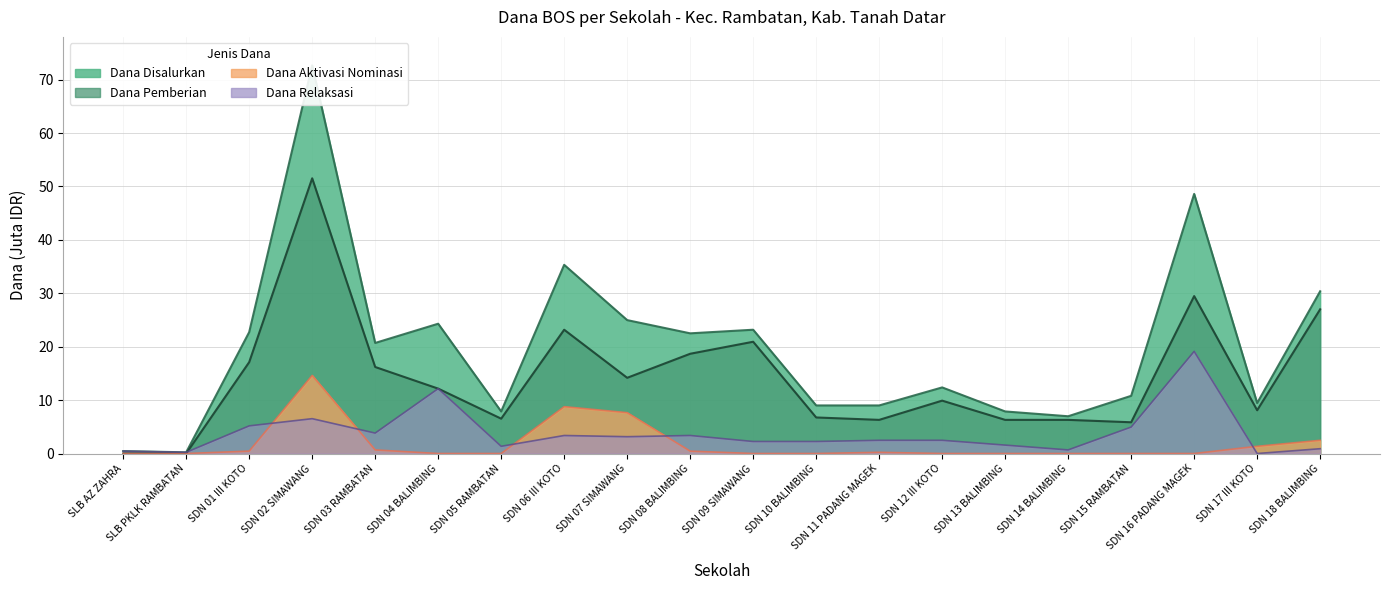

In Dana Relaksasi, how many points are higher than both neighbors (excluding endpoints)?

5